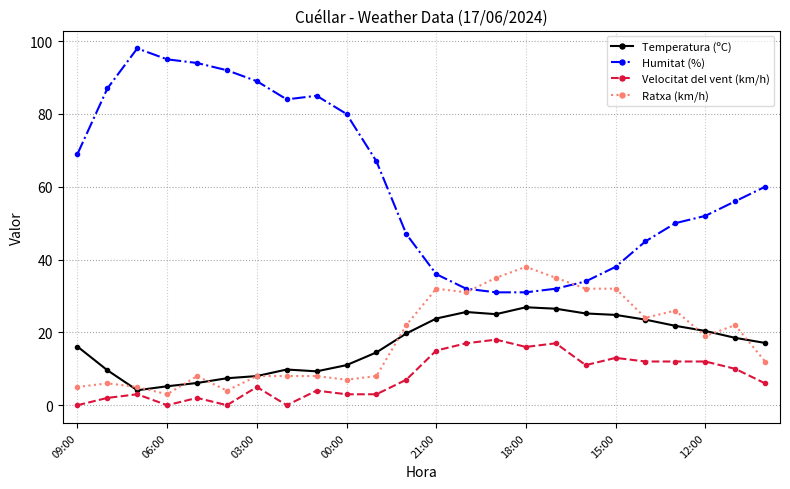

How many series are shown in this chart?

4